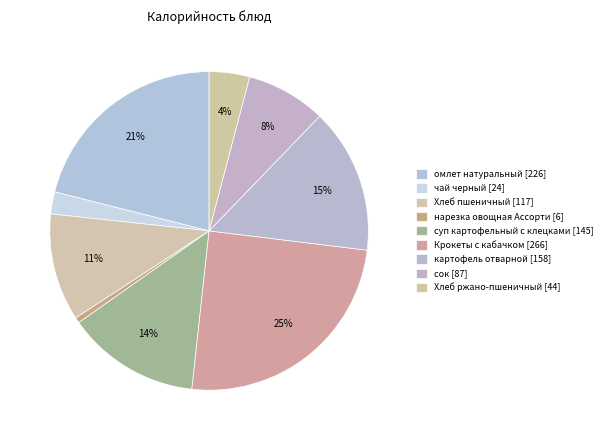

How many slices are in this pie chart?

9